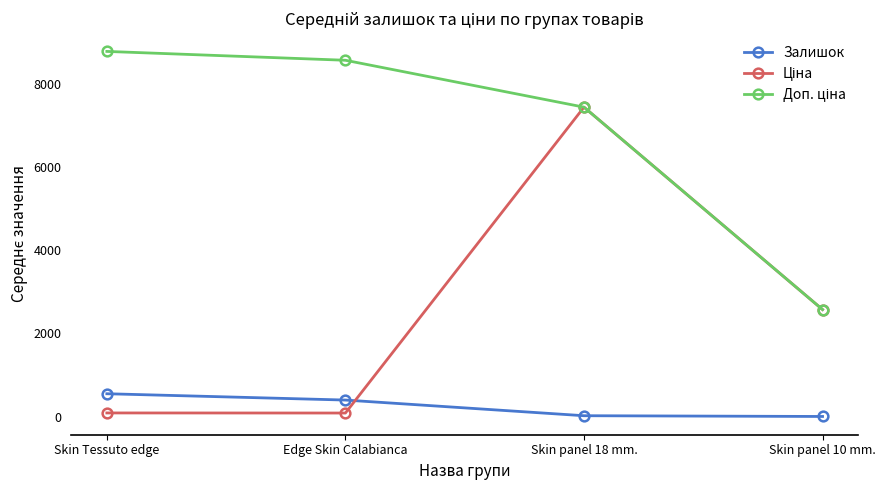

How many lines are shown in the chart?

3